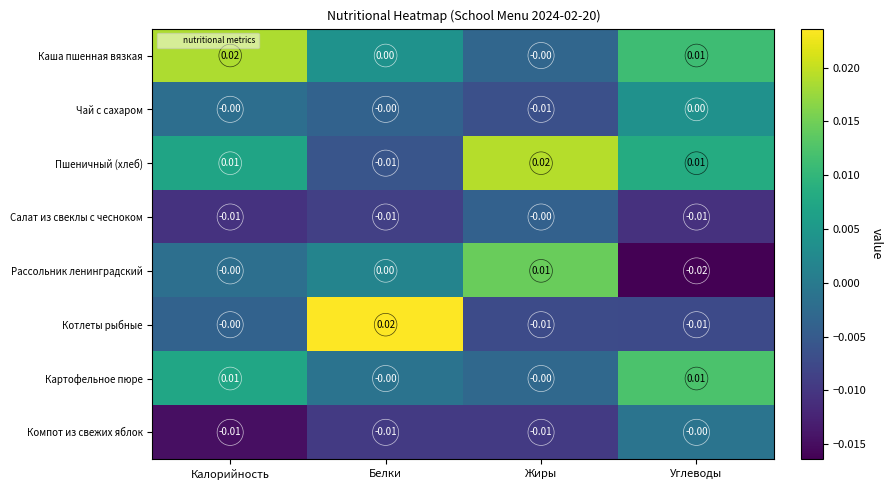

How many data points does each series have?

4